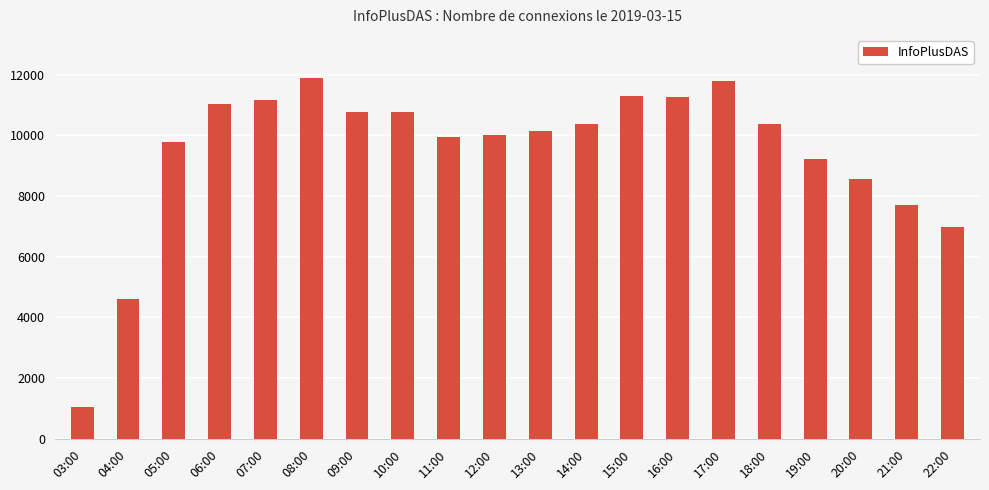

What is the label of the 20th bar from the right?

03:00